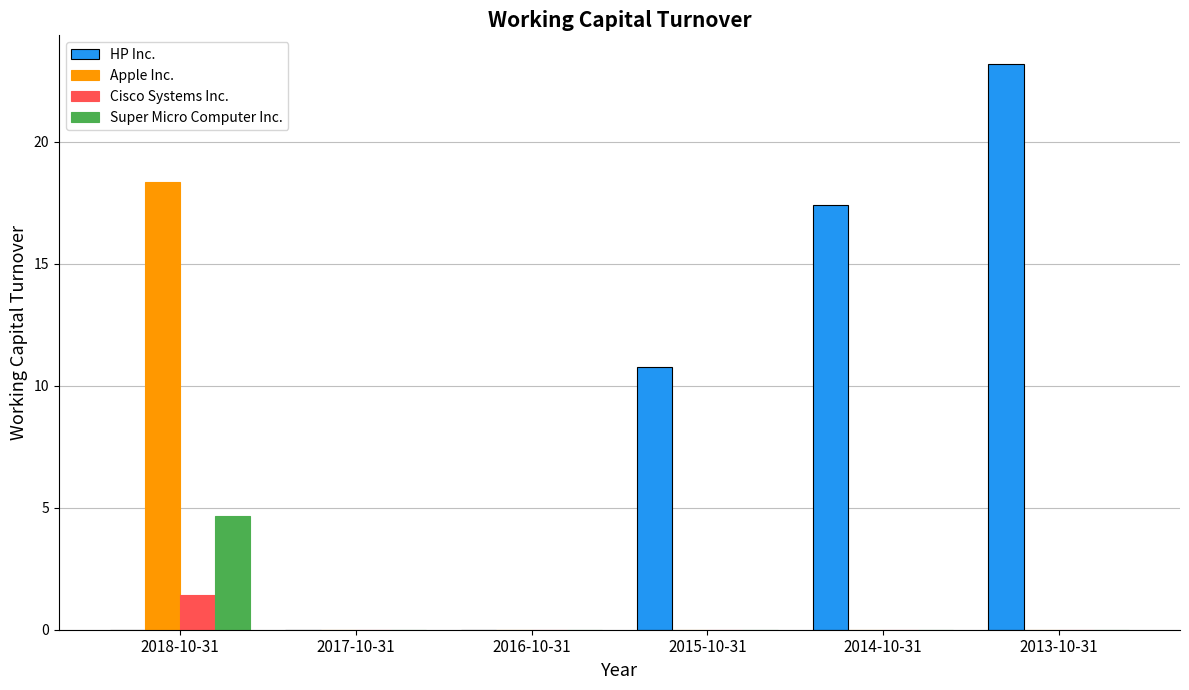

At which category is the sum across all series the highest?

2018-10-31